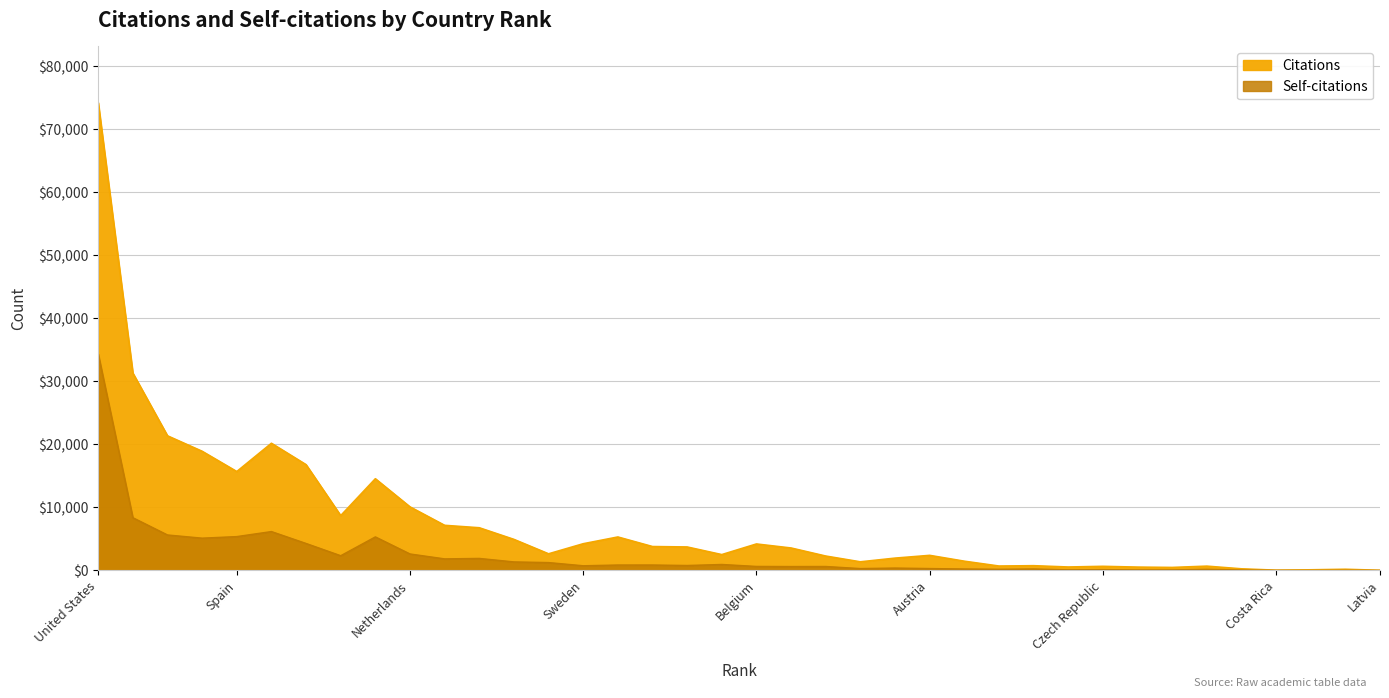

How many distinct data groups are displayed?

2